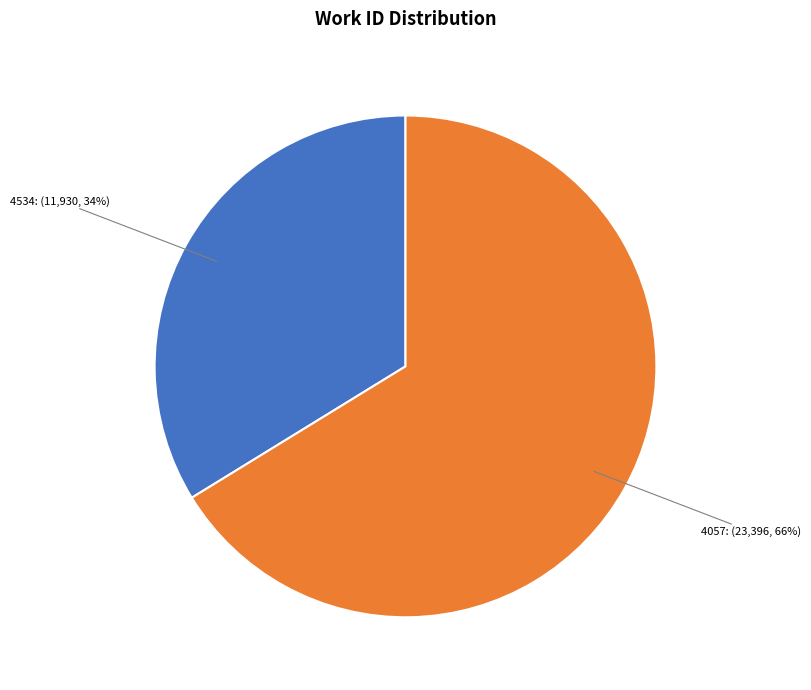

How many segments does this pie chart have?

2